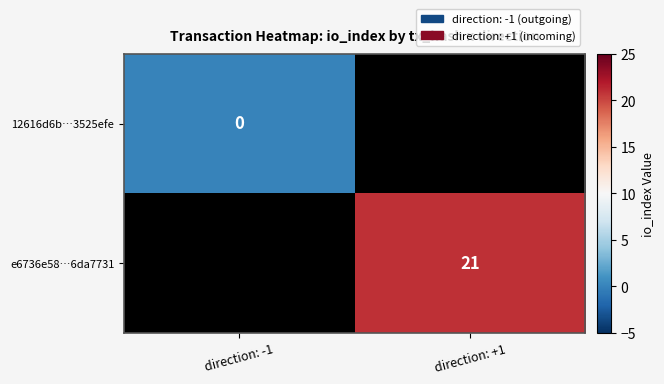

How many series are shown in this chart?

2